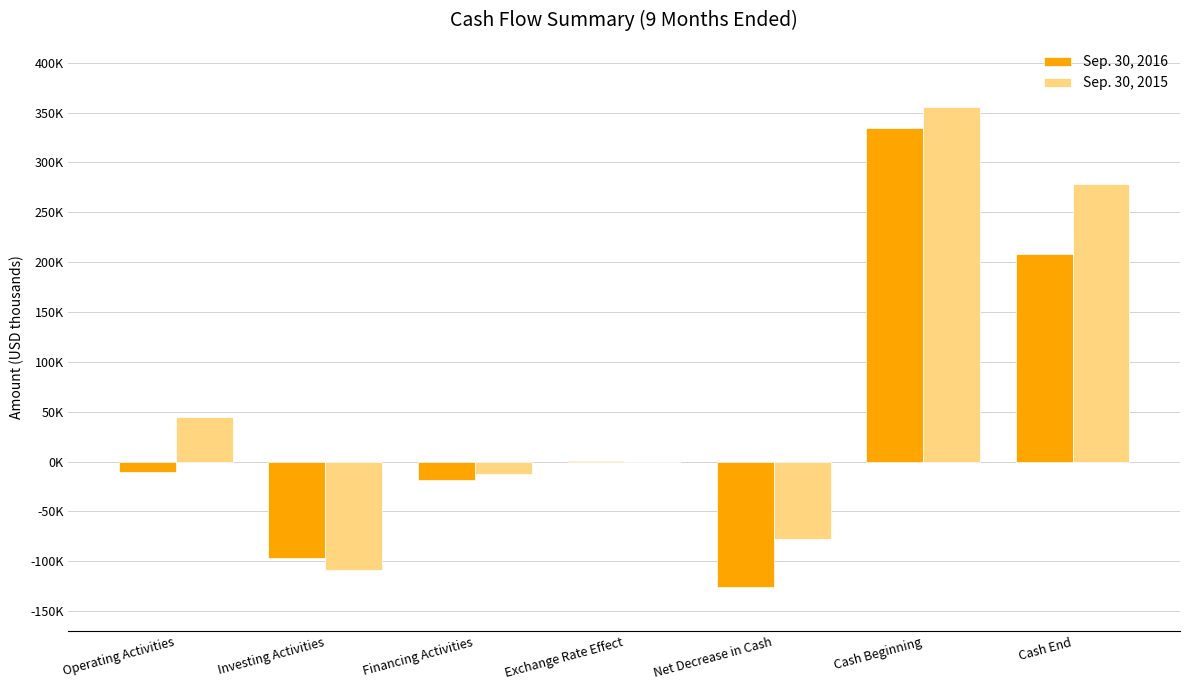

What are all the series names shown in the legend?

Sep. 30, 2016, Sep. 30, 2015